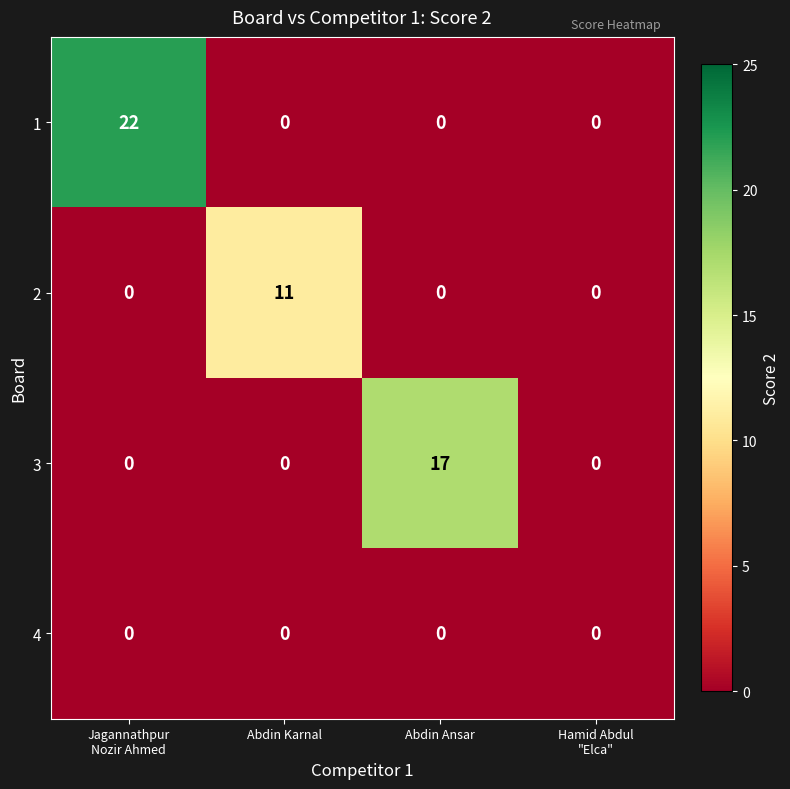

Reading right to left, what are all the values shown in this chart?

1: 0	0	0	22
2: 0	0	11	0
3: 0	17	0	0
4: 0	0	0	0